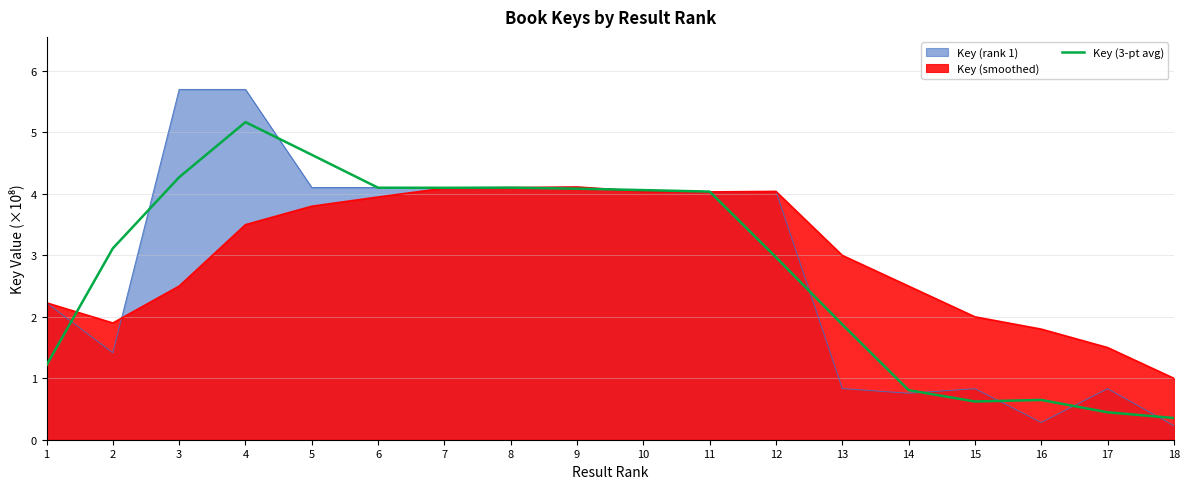

What is the difference between the maximum and minimum values?

4.8